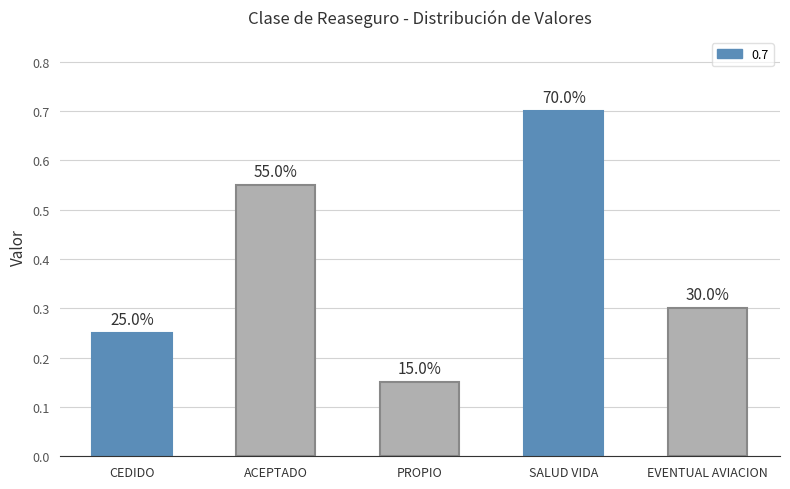

Does the chart contain any negative values?

No